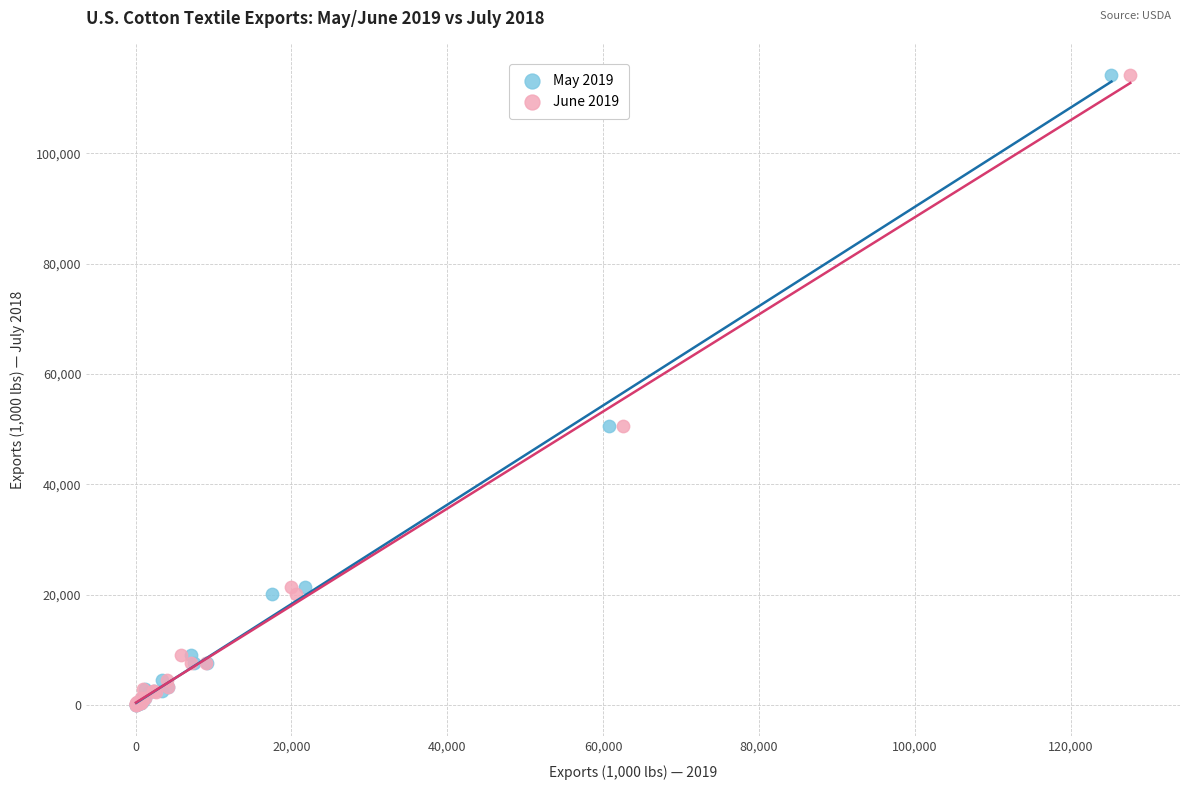

What are all the series names shown in the legend?

May 2019, June 2019